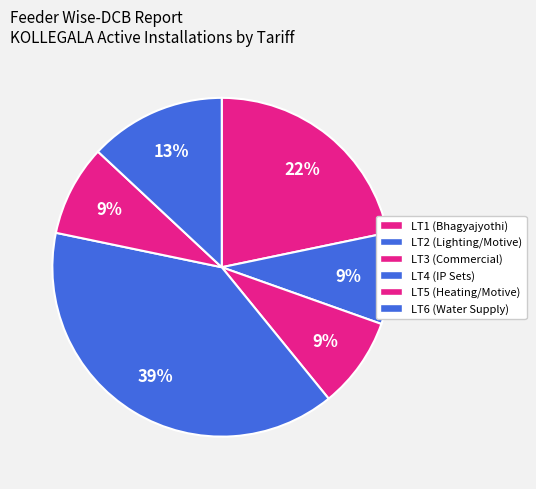

How many slices are in this pie chart?

6